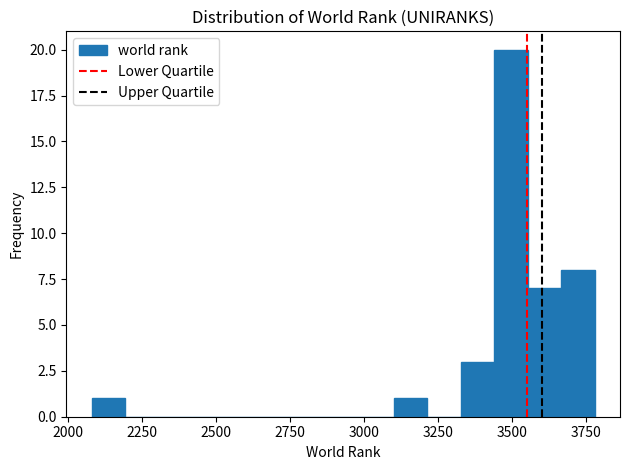

Around what value on the x-axis is the tallest bar? Give the approximate position of its centre, as read against the axis.

3500